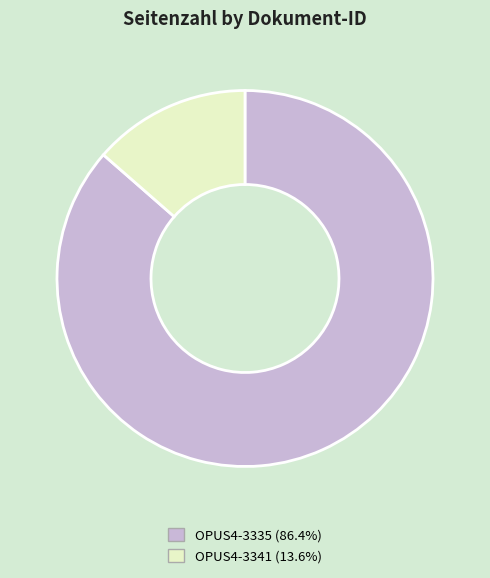

The OPUS4-3341 slice represents 14% of the pie. True or false?

True